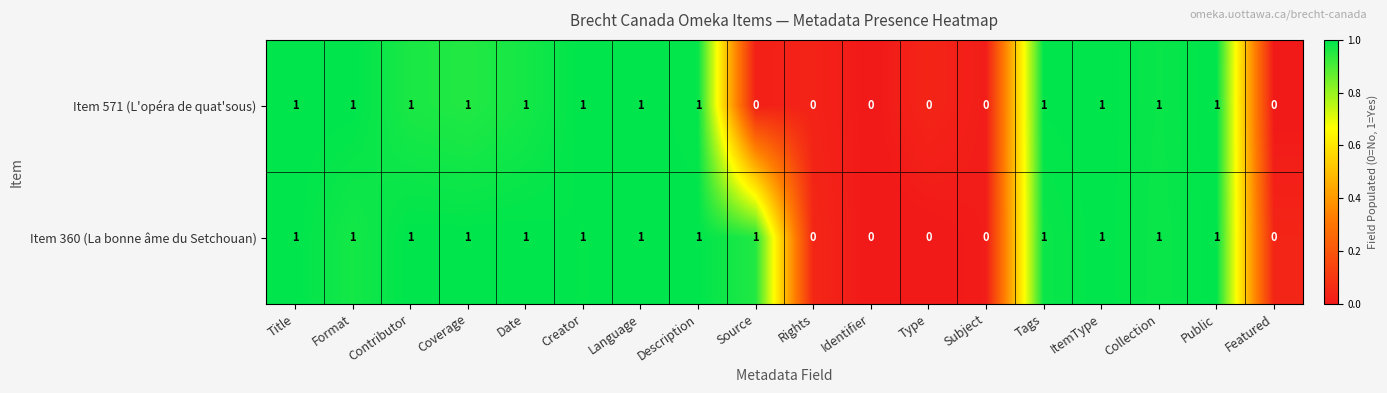

Count the number of data series in this chart.

2